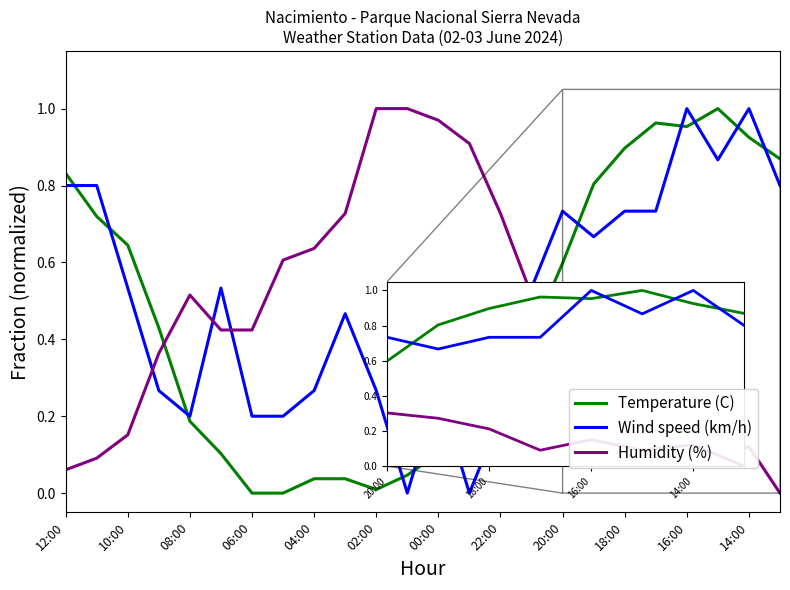

Which series has the largest total across all categories?

Wind speed (km/h)